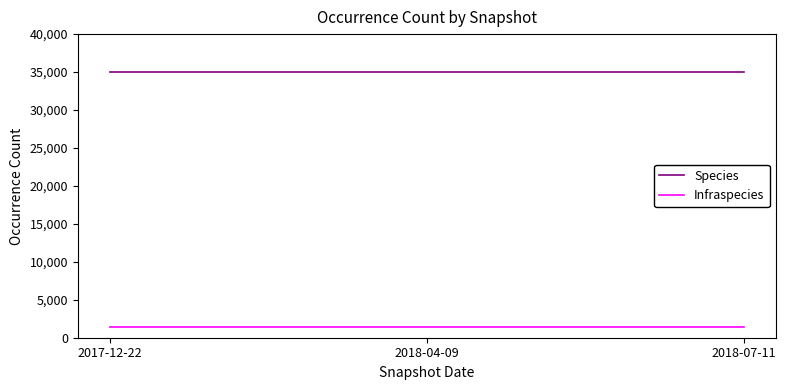

What is the total value across all series at 2018-07-11?

36538